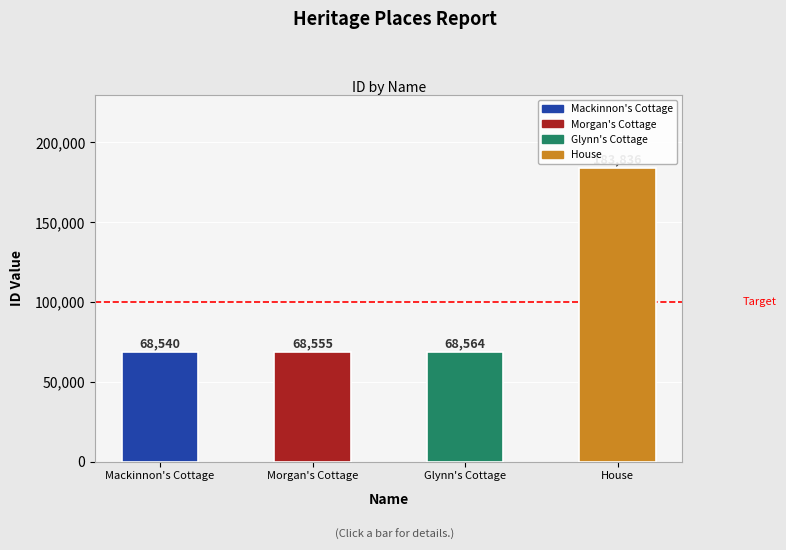

List the labels in order of value, smallest first.

Mackinnon's Cottage, Morgan's Cottage, Glynn's Cottage, House